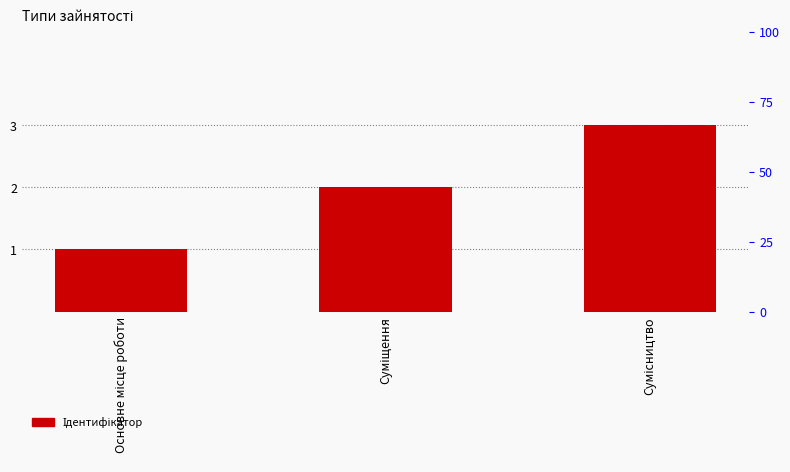

Reading left to right, transcribe all the data shown in this chart.

1	2	3